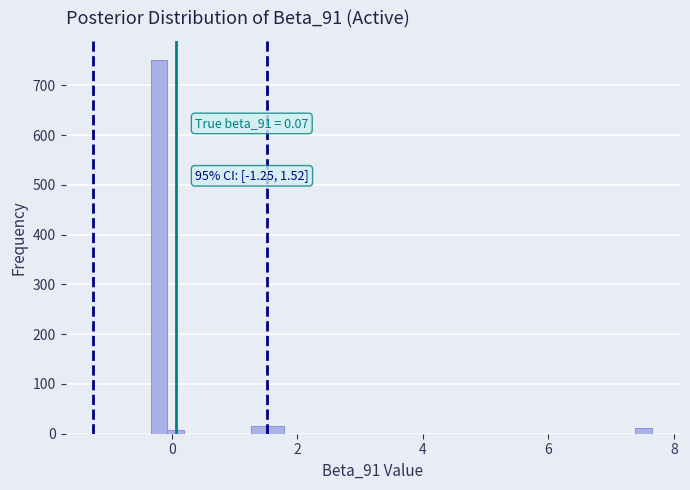

Read against the x-axis, roughly where is the centre of the tallest bar?

-0.2